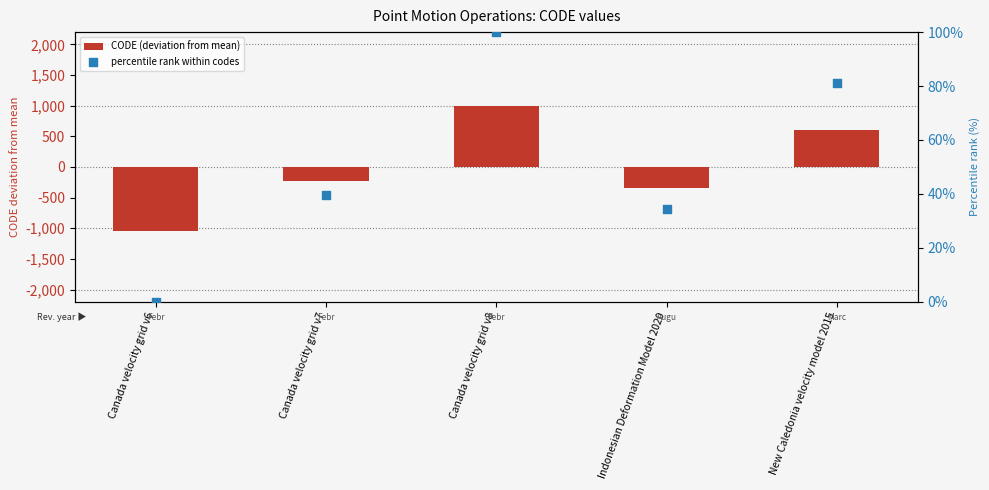

Which series contains the highest Y value?

CODE (deviation from mean)